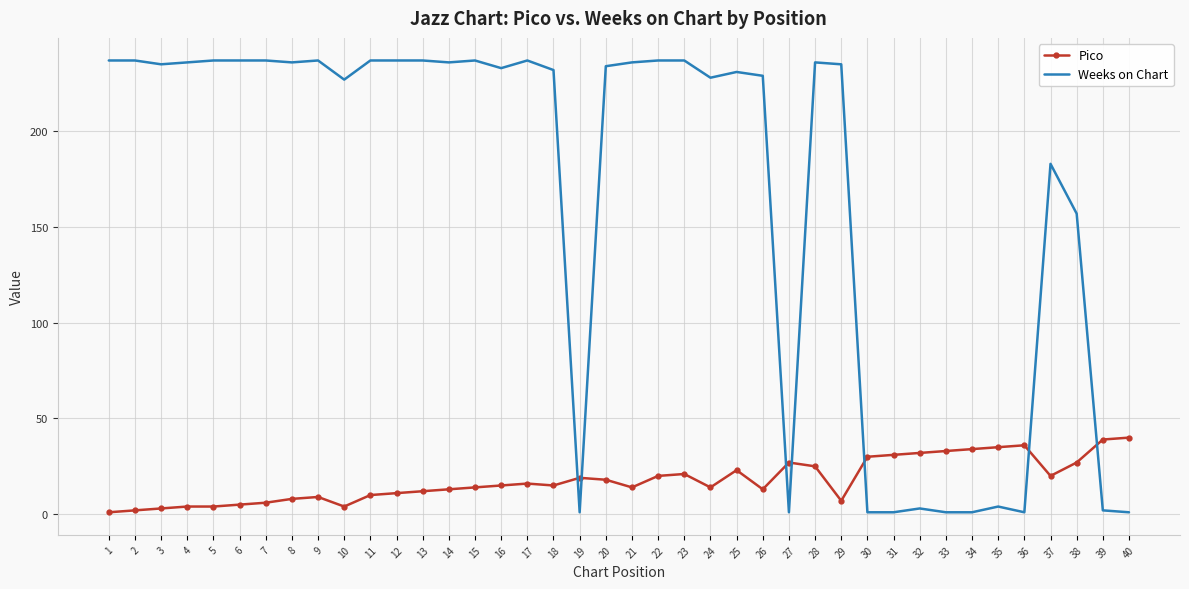

Rank the series by their maximum value, from highest to lowest.

Weeks on Chart, Pico